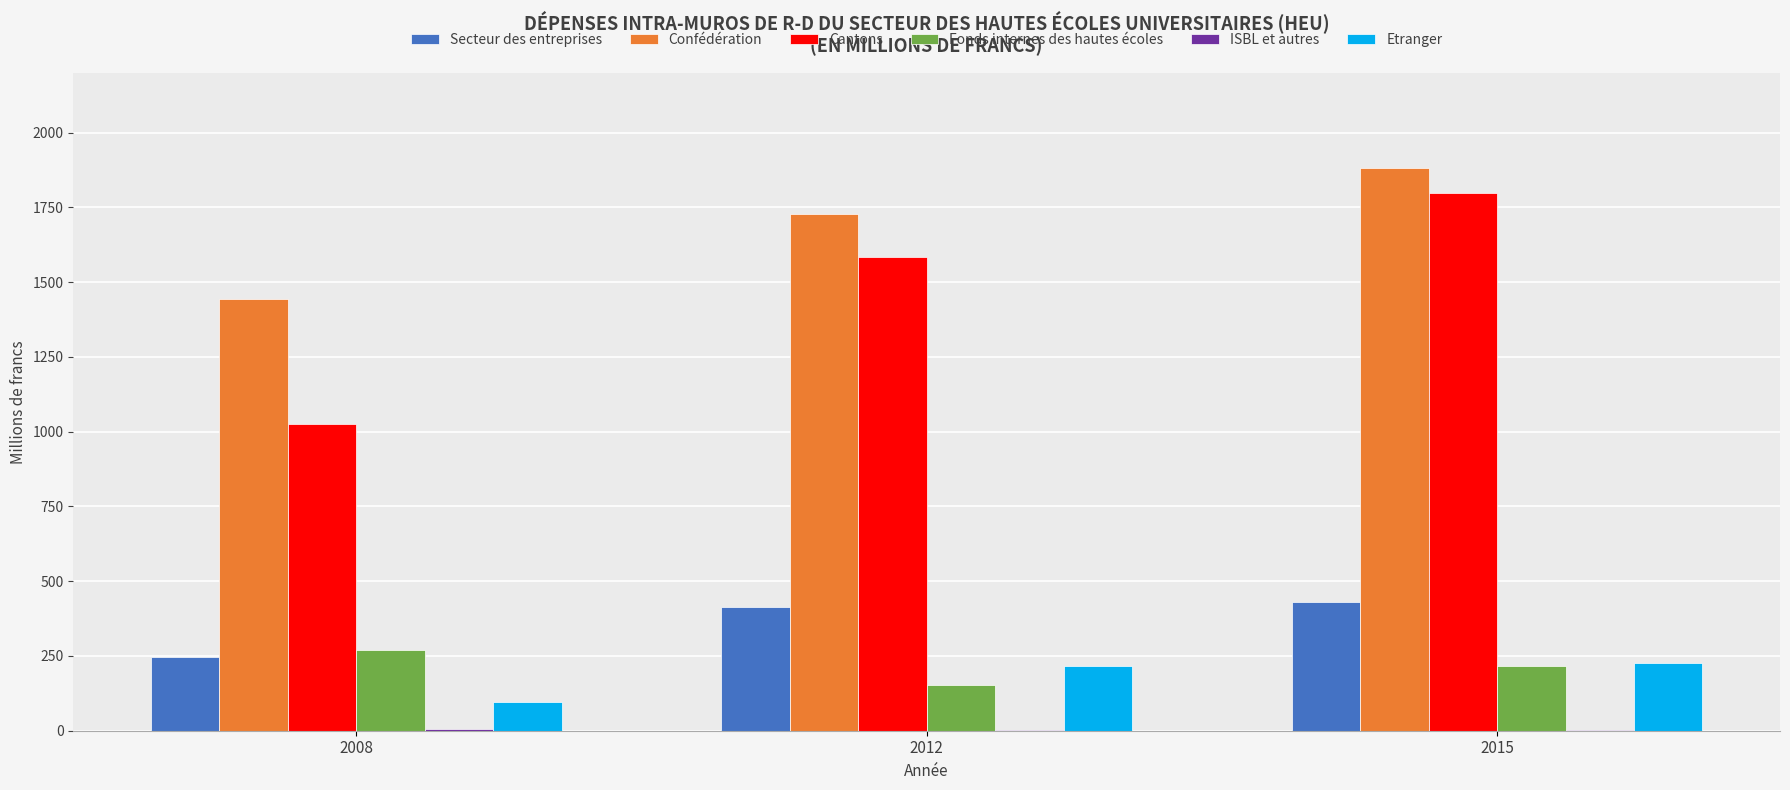

Between 2008 and 2012, which series saw the biggest shift?

Cantons